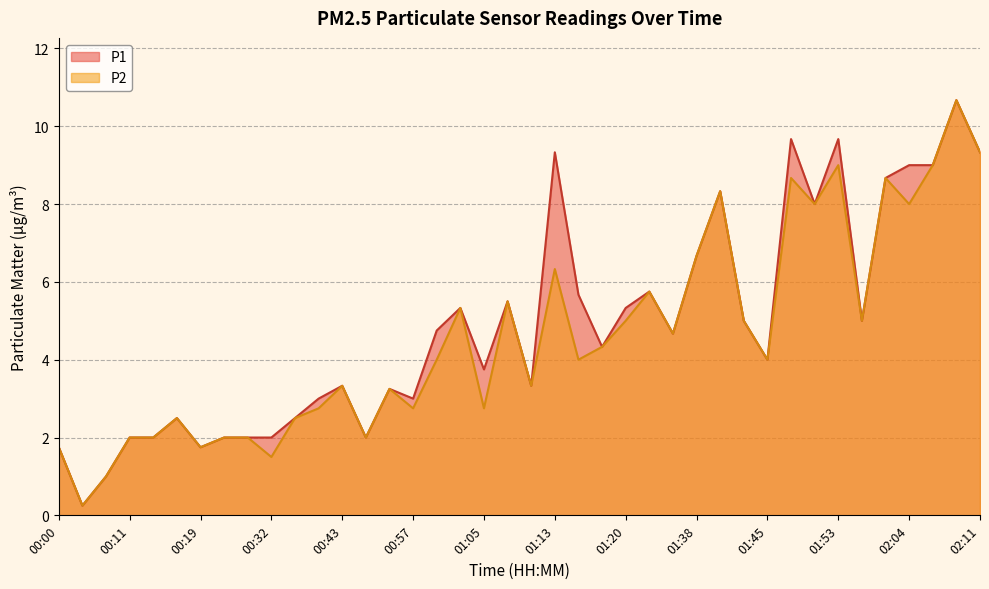

Reading left to right, list all the values displayed in this chart.

P1: 1.8	0.2	1.0	2.0	2.0	2.5	1.8	2.0	2.0	2.0	2.5	3.0	3.3	2.0	3.2	3.0	4.8	5.3	3.8	5.5	3.3	9.3	5.7	4.3	5.3	5.8	4.7	6.7	8.3	5.0	4.0	9.7	8.0	9.7	5.0	8.7	9.0	9.0	10.7	9.3
P2: 1.8	0.2	1.0	2.0	2.0	2.5	1.8	2.0	2.0	1.5	2.5	2.8	3.3	2.0	3.2	2.8	4.0	5.3	2.8	5.5	3.3	6.3	4.0	4.3	5.0	5.8	4.7	6.7	8.3	5.0	4.0	8.7	8.0	9.0	5.0	8.7	8.0	9.0	10.7	9.3